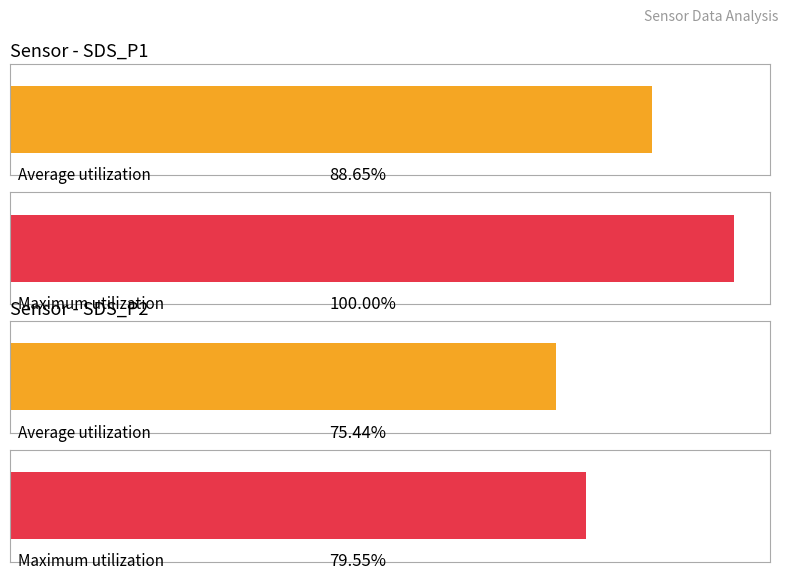

List the series in order of their peak value, highest first.

SDS_P1, SDS_P2